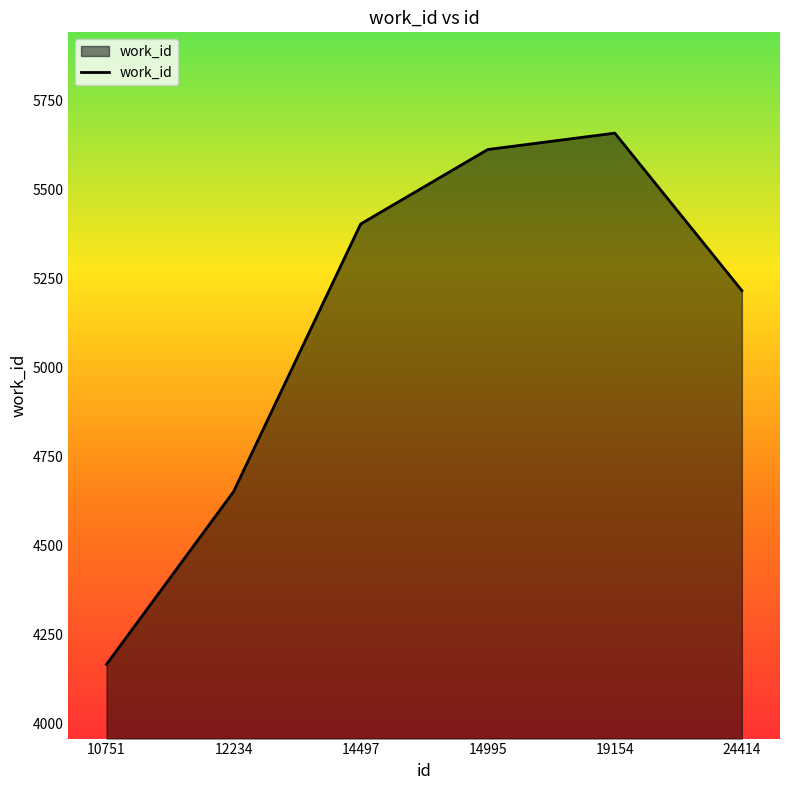

Rank the categories by value from highest to lowest.

19154, 14995, 14497, 24414, 12234, 10751